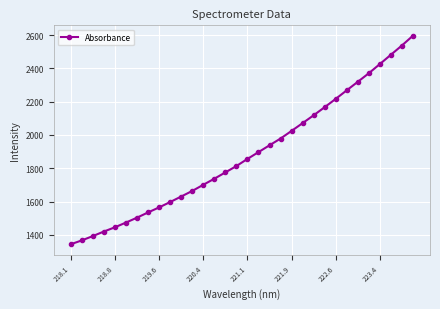

True or false: there are more than 2 points higher than both neighbors.

False